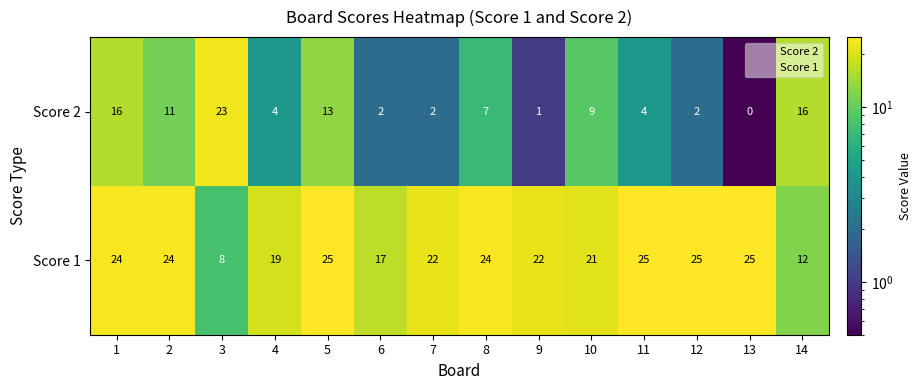

Reading left to right, transcribe all the data shown in this chart.

Score 2: 16	11	23	4	13	2	2	7	1	9	4	2	0	16
Score 1: 24	24	8	19	25	17	22	24	22	21	25	25	25	12